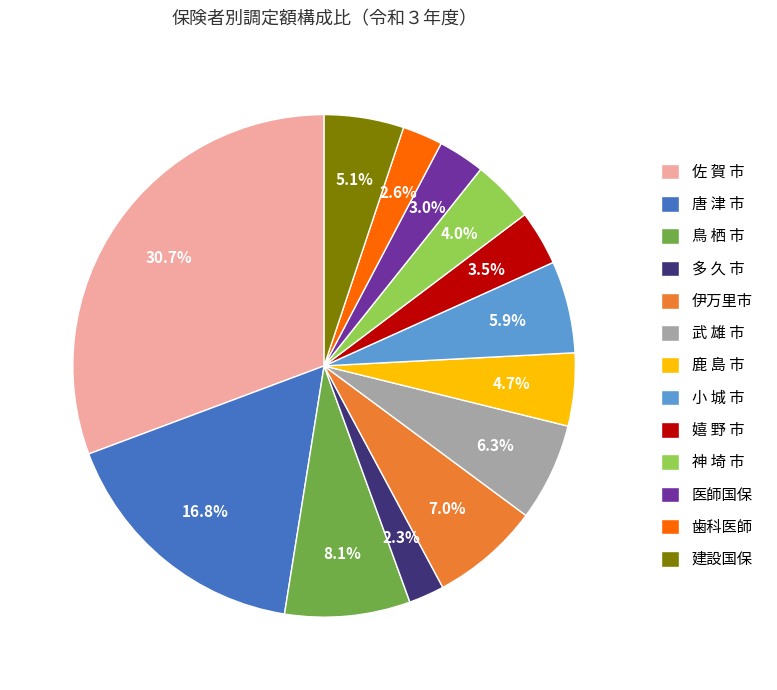

Combined, do 多 久 市 and 歯科医師 account for over 50%?

No